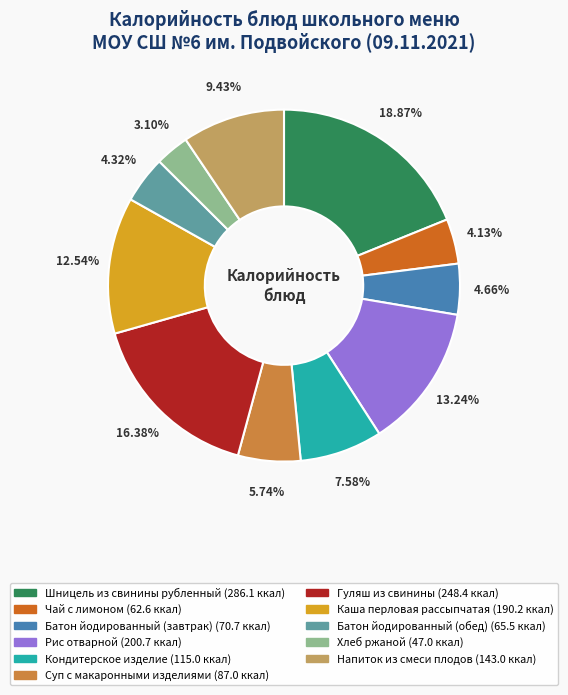

What is the ratio of the value at Суп с макаронными изделиями to the value at Батон йодированный (завтрак)?

1.2